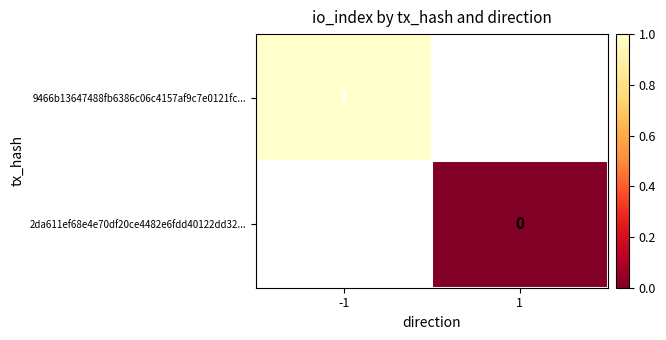

True or false: 9466b13647488fb6386c06c4157af9c7e0121fc... has a value of 1 at -1.

True